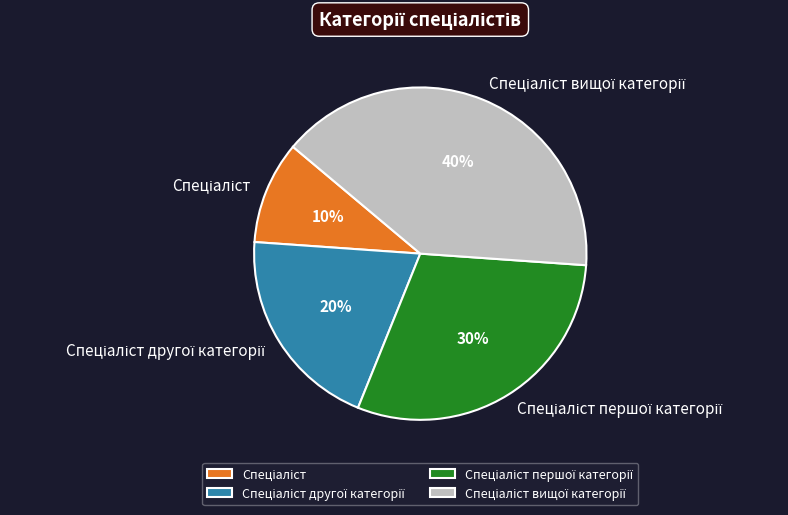

Is there a majority slice in this chart?

No